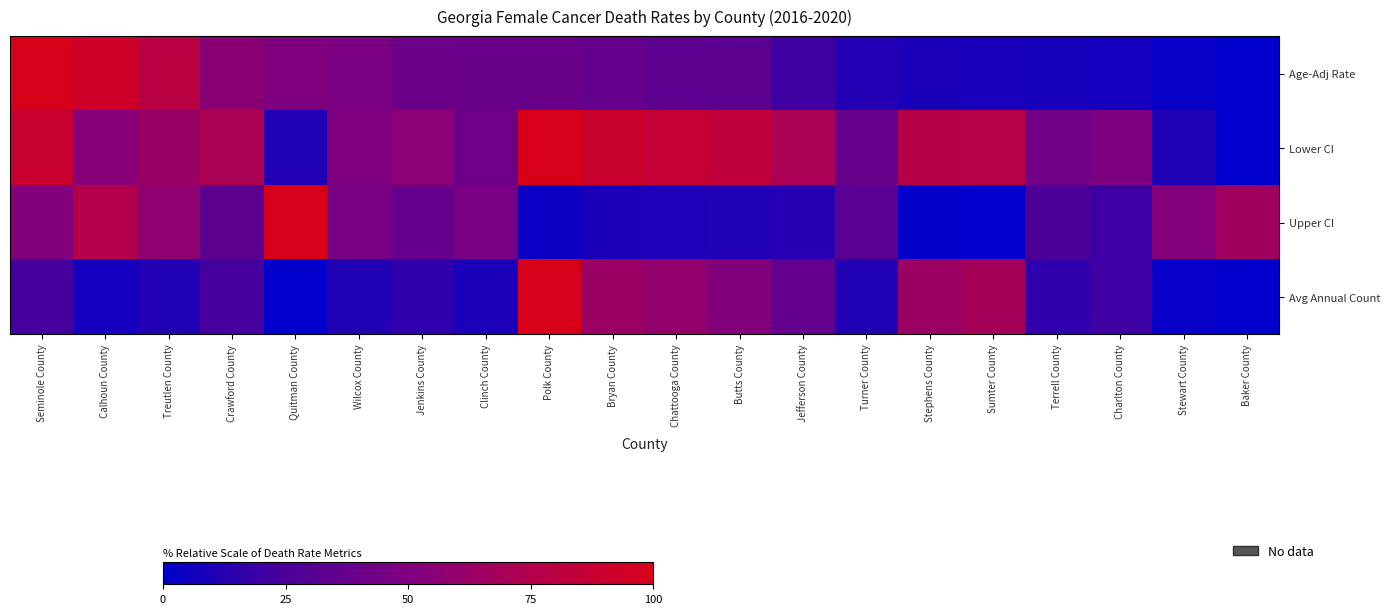

Between Quitman County and Butts County, which series saw the biggest shift?

Upper CI